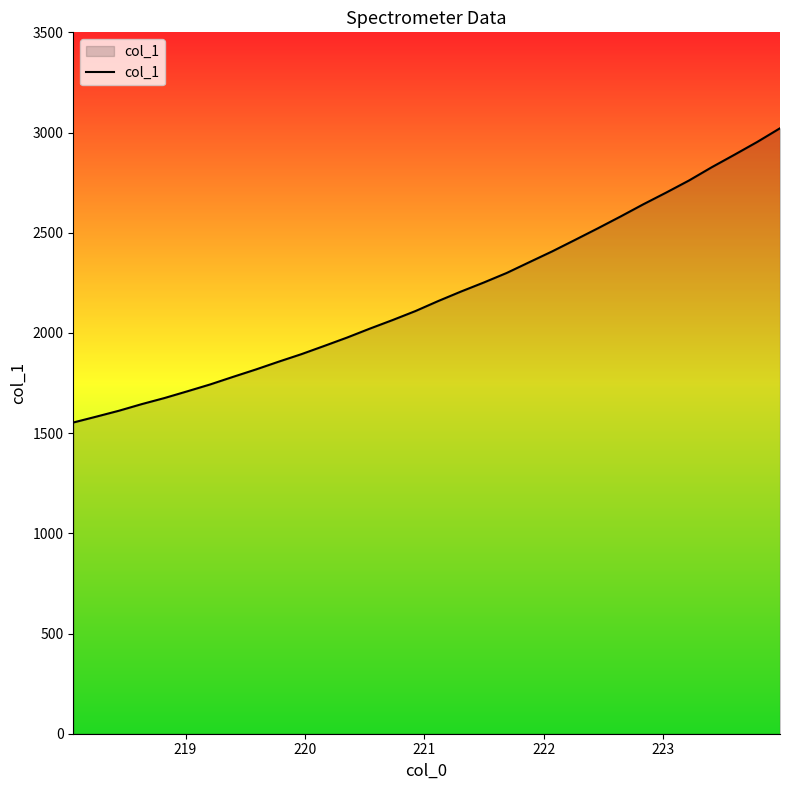

What is the smallest value displayed?

1552.9